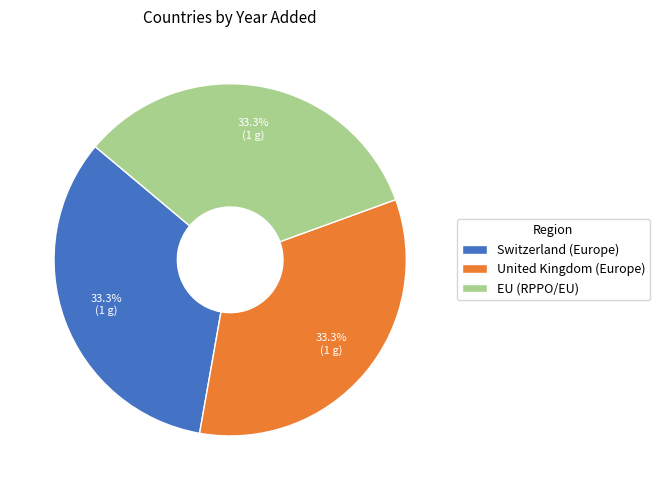

Approximately how many times larger is the value at Switzerland (Europe) compared to EU (RPPO/EU)?

1.0